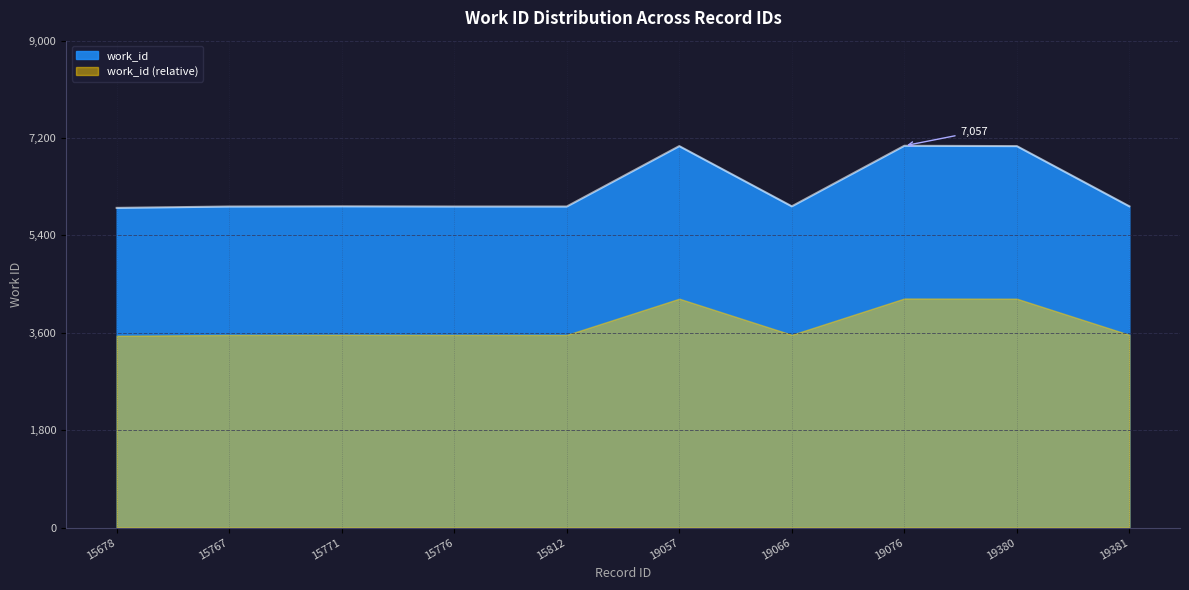

What is the maximum value shown in the chart?

7057.0